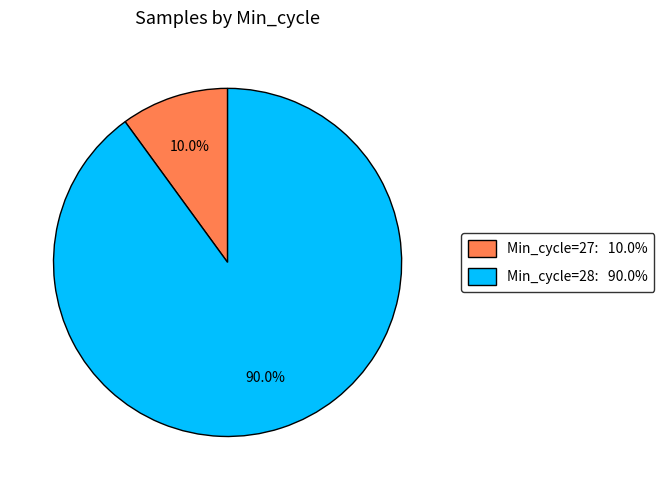

Does any single category account for the majority?

Yes